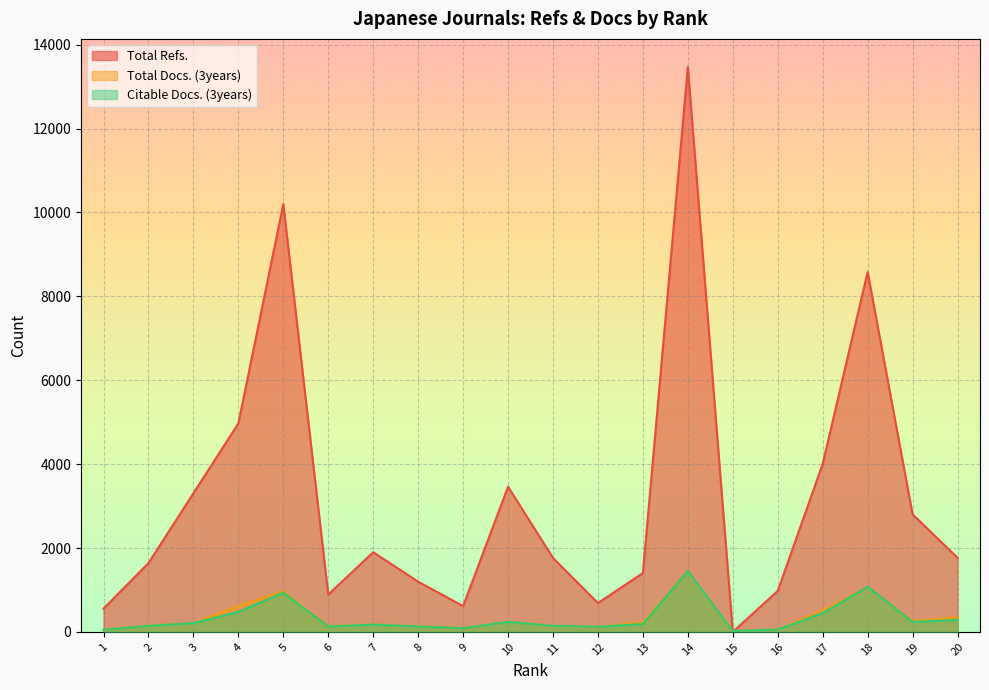

What is the difference between the second highest and minimum values in the Citable Docs. (3years) series?

1057